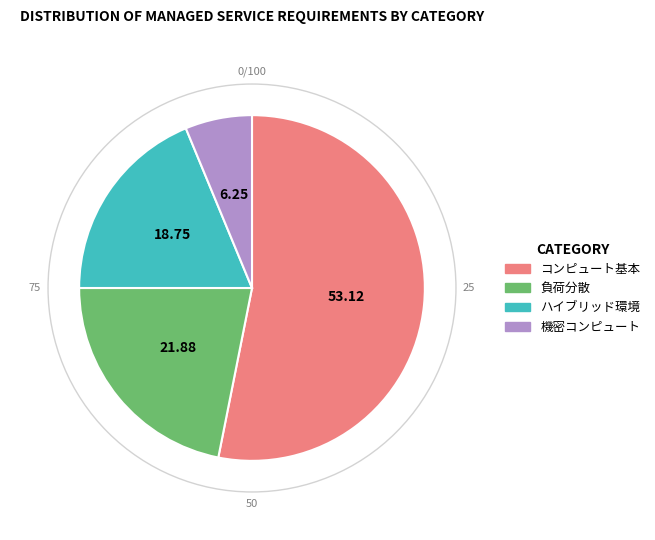

Is there any slice that represents more than half of the pie?

Yes